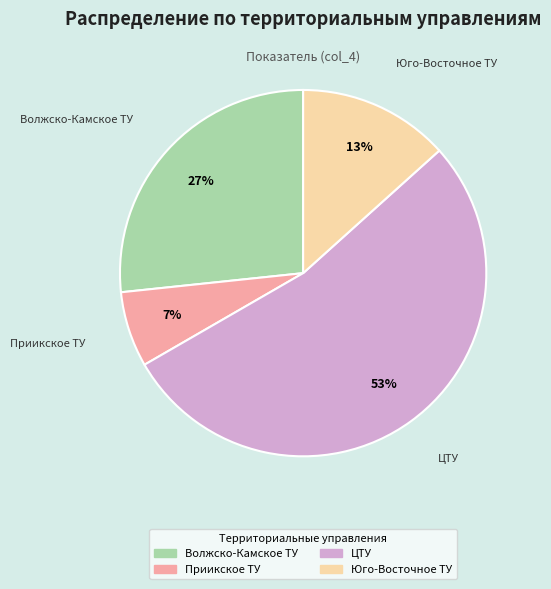

To the nearest percent, what is the average slice percentage?

25%